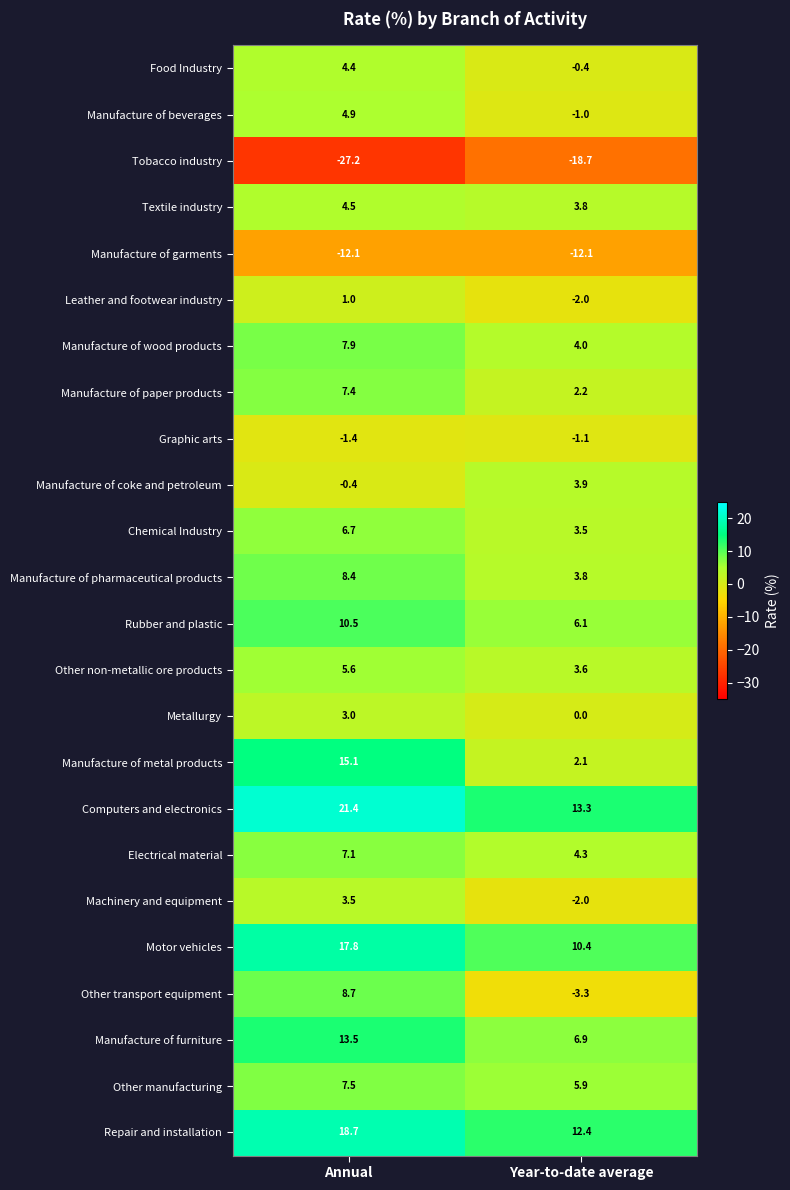

How many distinct data groups are displayed?

24